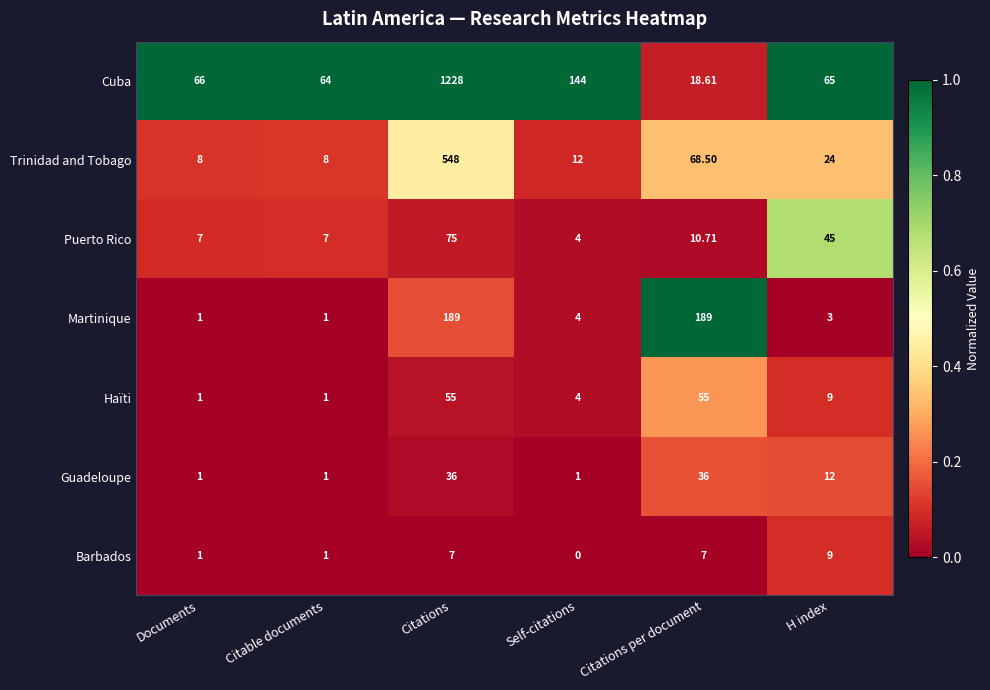

Which category has the lowest value in the Barbados series?

Self-citations